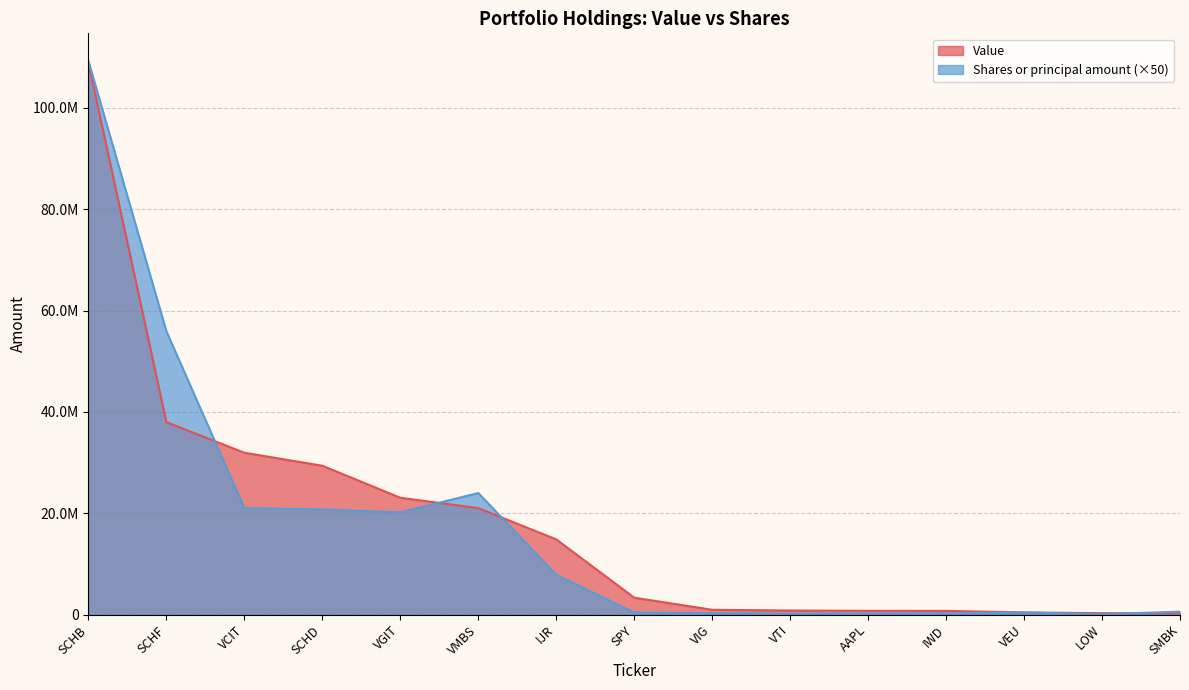

Is it true that Shares or principal amount equals 14027351 at IJR?

False